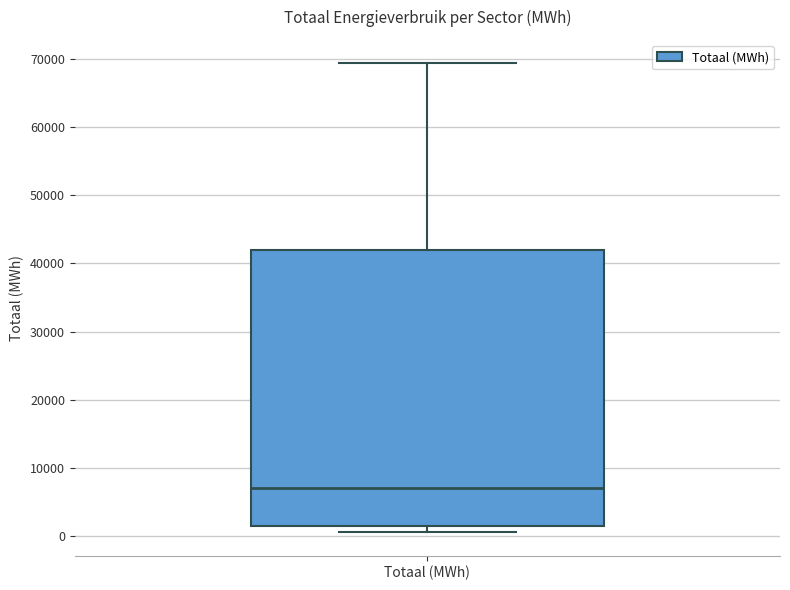

Read this box plot against the y-axis: the position of the median line, the range covered by the box, and the ends of both whiskers. The values are not printed on the chart, so give them approximately, as read against the axis.

median 7000, box 2000 to 42000, whiskers 1000 to 69000